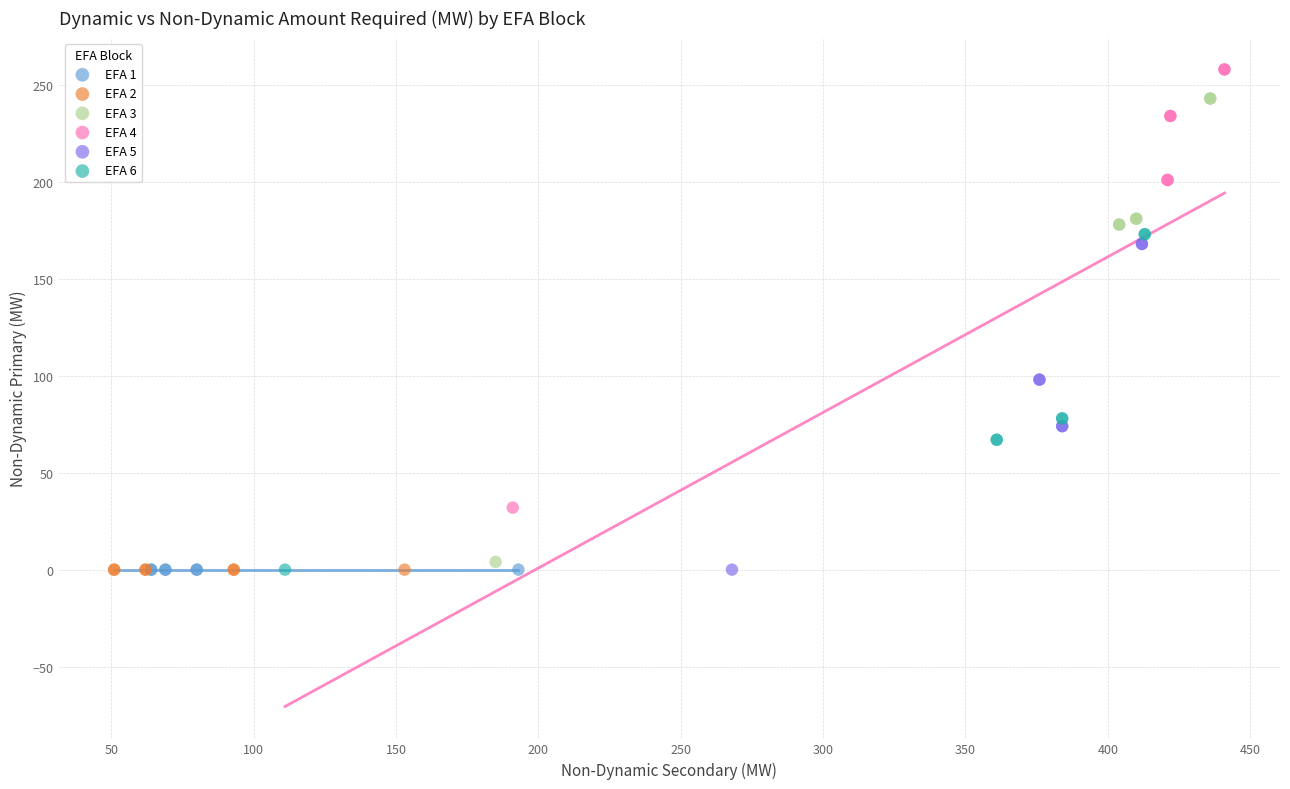

Which series contains the highest Y value?

EFA 4